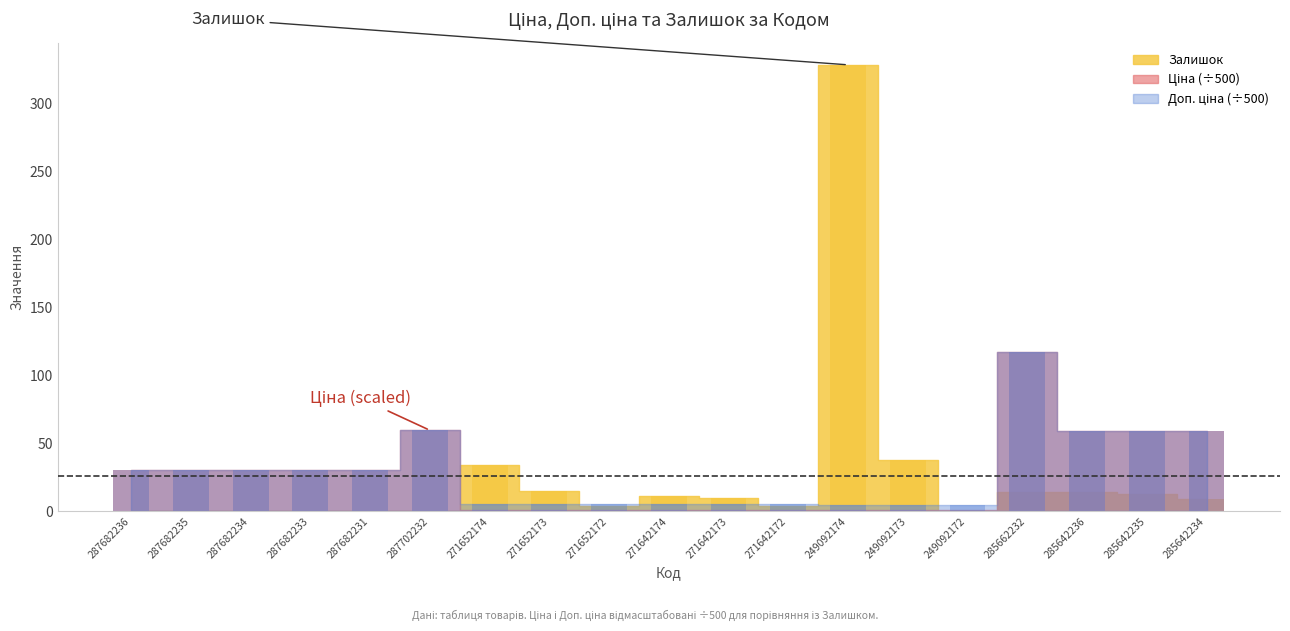

Where is Залишок nearest to the value 164?

249092173